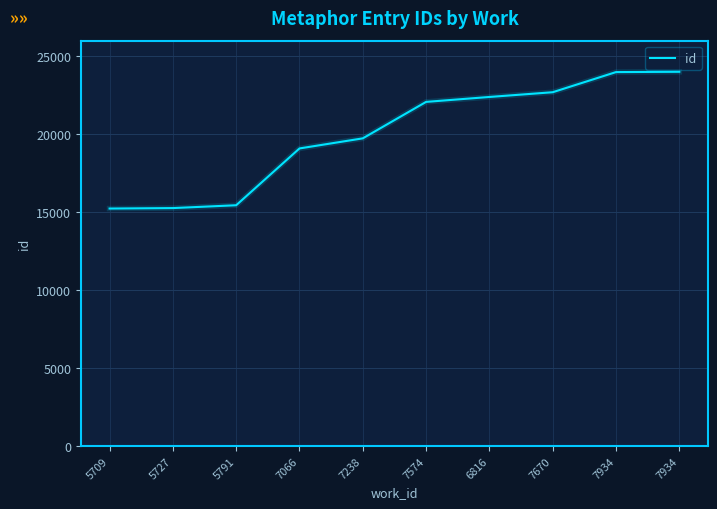

Is this an area chart (filled region under the line)?

No